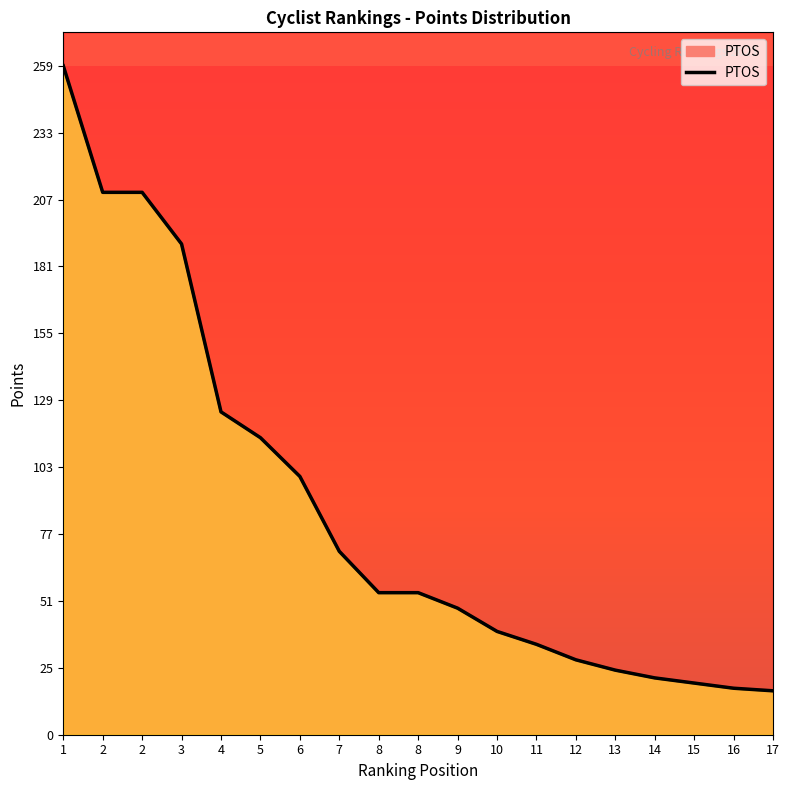

True or false: the data shows 190 at 3.

True